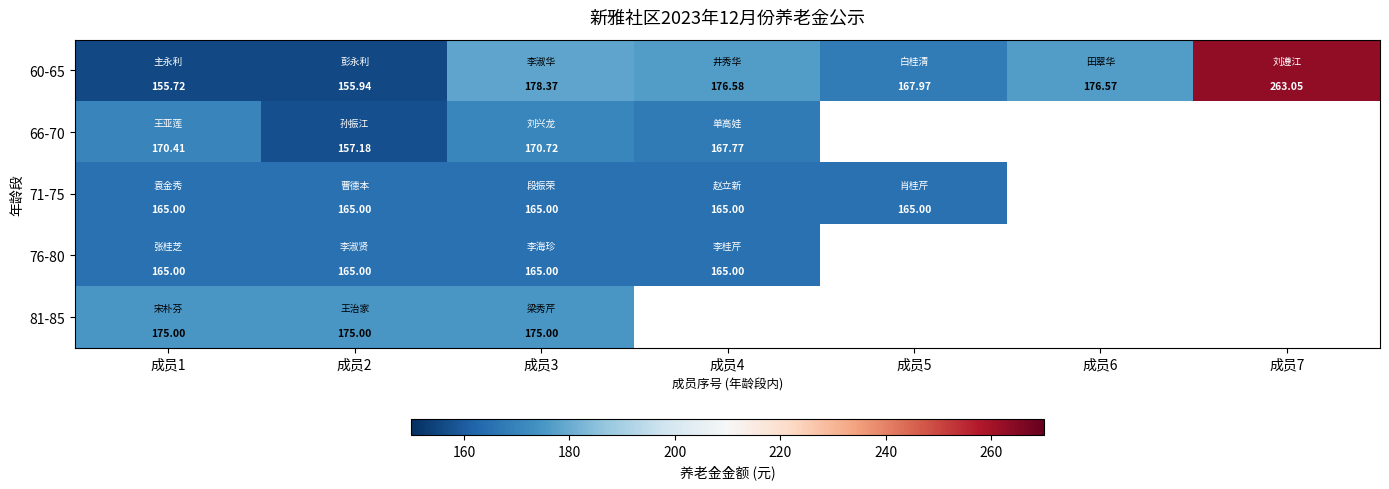

Which series has the widest spread of values?

60-65